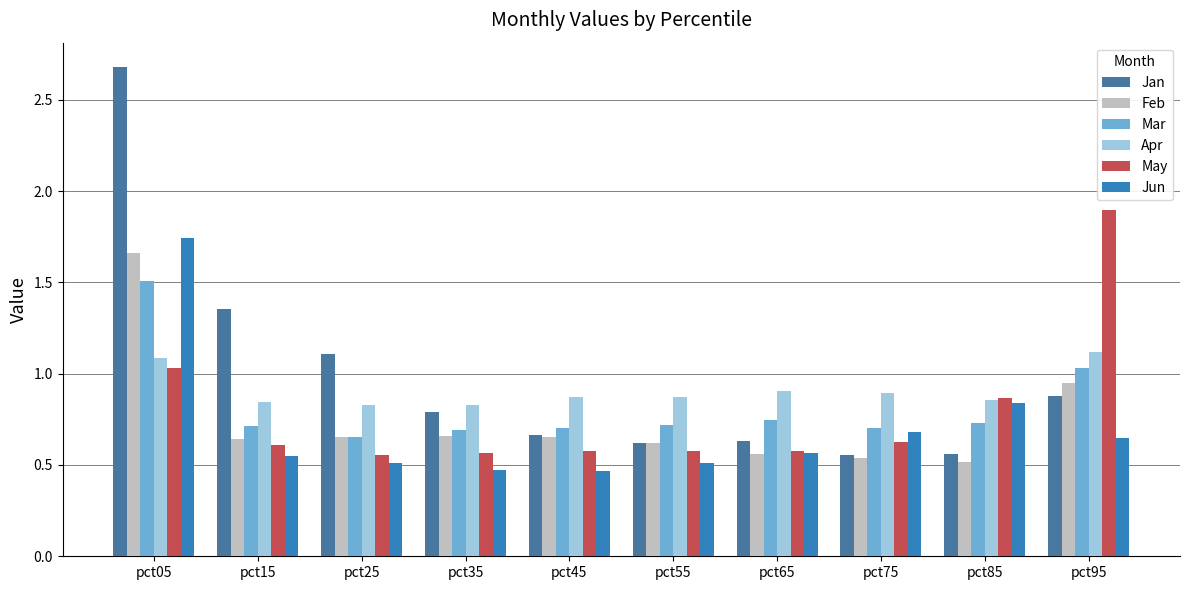

Where is Feb nearest to the value 1?

pct95